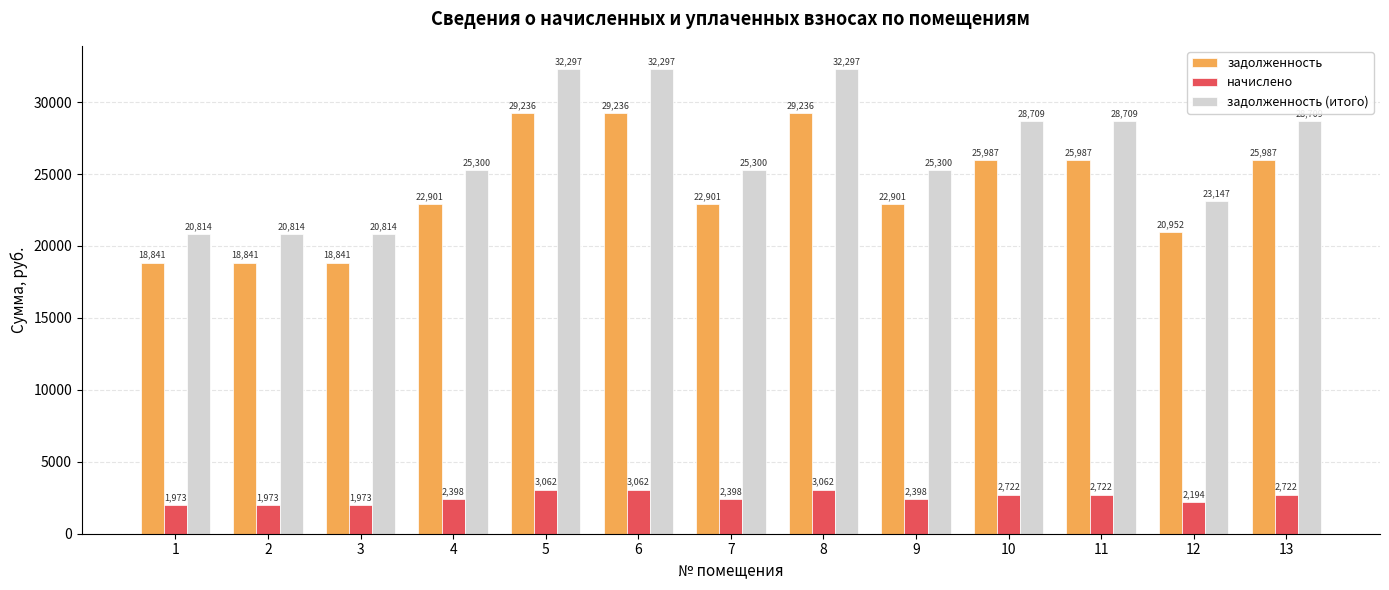

True or false: задолженность (итого) has a value of 23146.6 at 12.

True